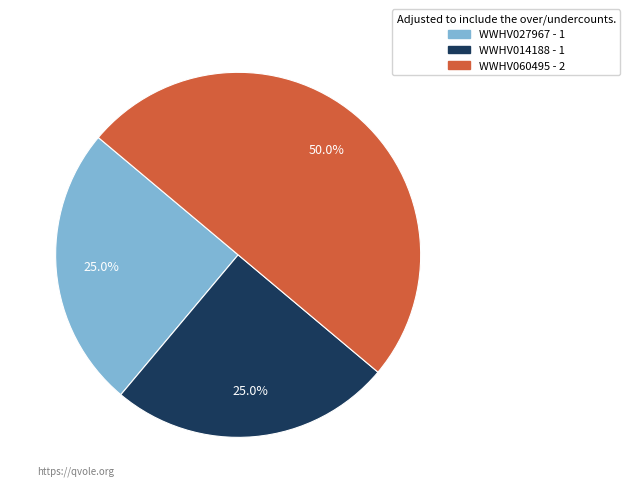

Do WWHV060495 and WWHV027967 together represent more than half of the pie?

Yes